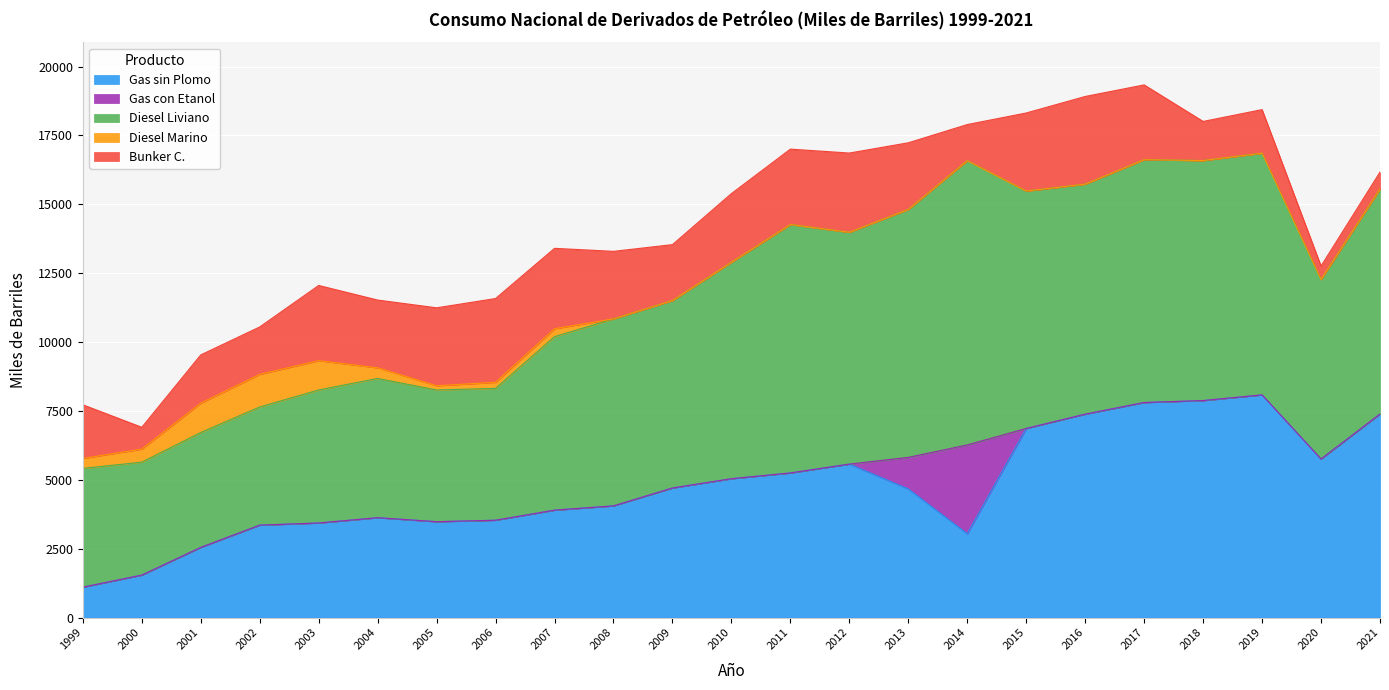

What is the total value across all series at 2002?

10547.5